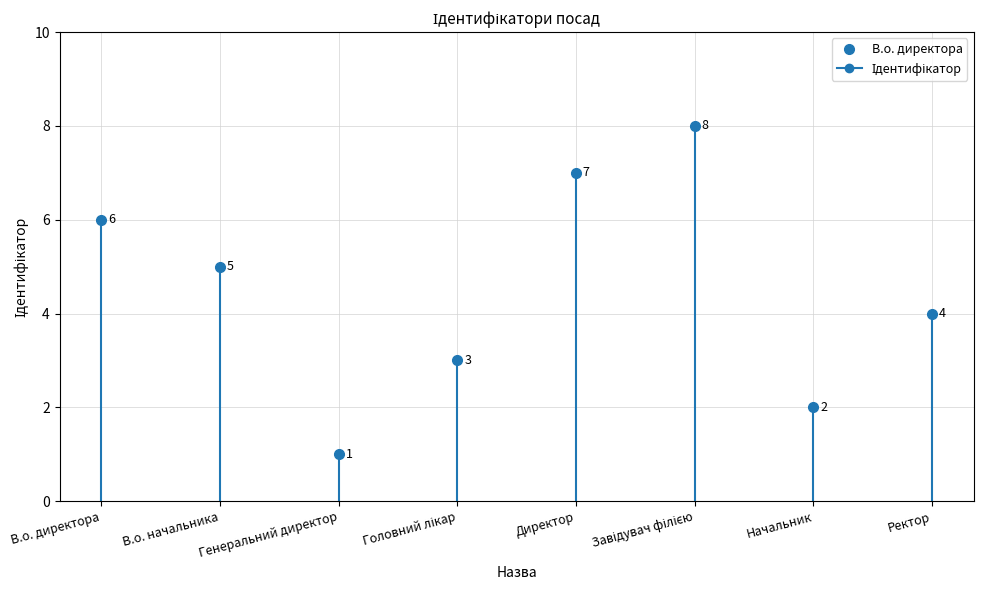

Rank the categories by value from lowest to highest.

Генеральний директор, Начальник, Головний лікар, Ректор, В.о. начальника, В.о. директора, Директор, Завідувач філією